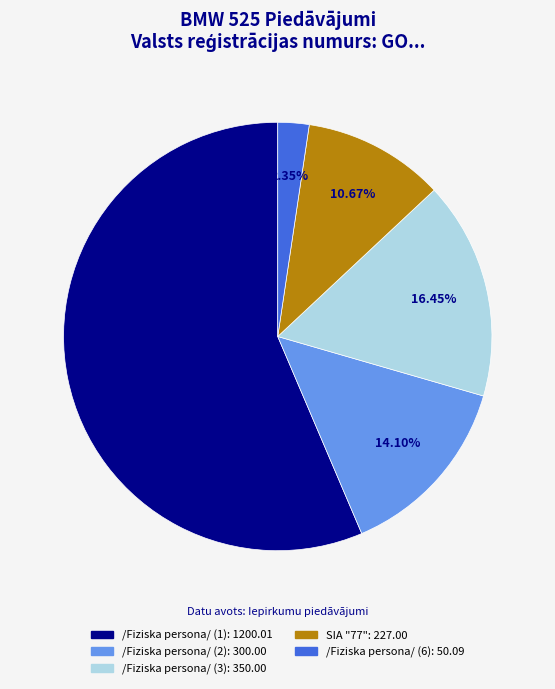

Is there any slice that represents more than half of the pie?

Yes